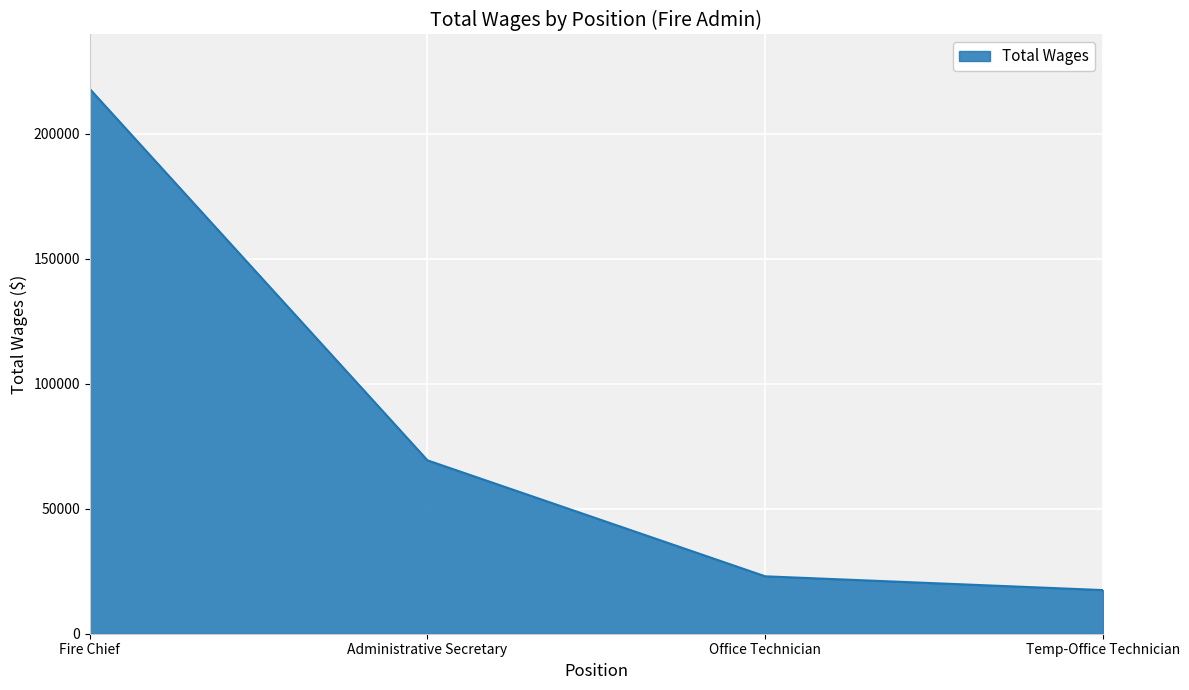

Which category has the lowest value across all series?

Temp-Office Technician